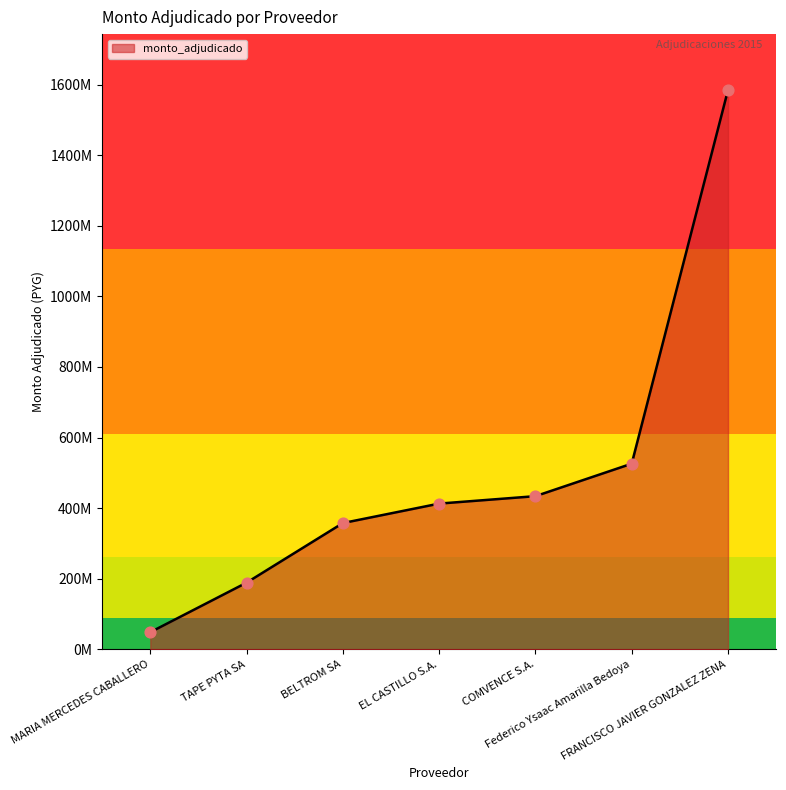

What is the ratio of the value at MARIA MERCEDES CABALLERO to the value at BELTROM SA?

0.1